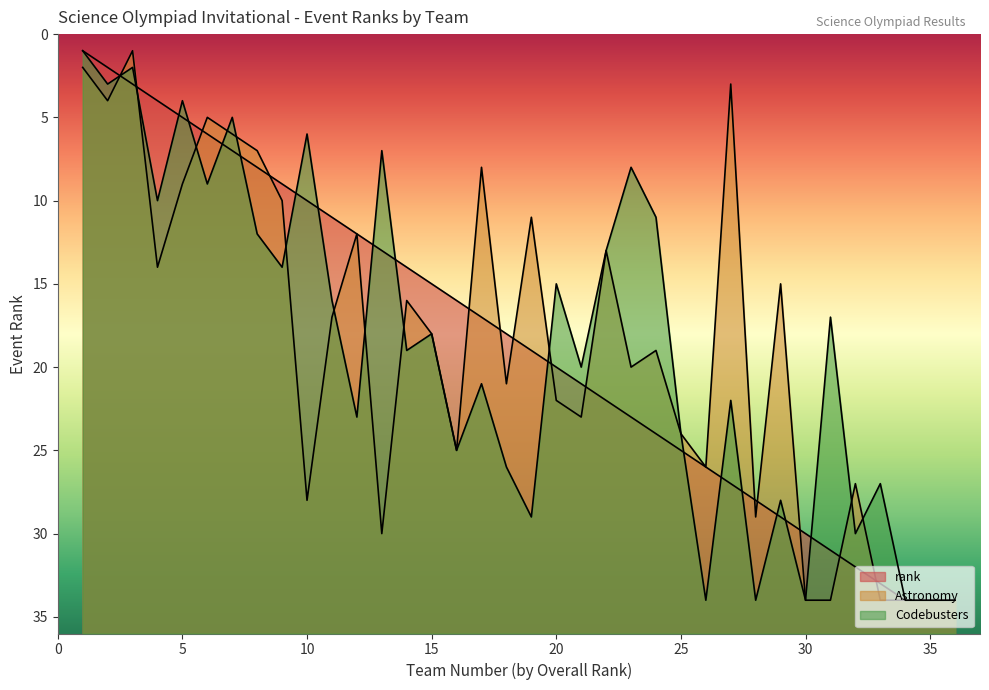

Which series has the largest total across all categories?

Astronomy